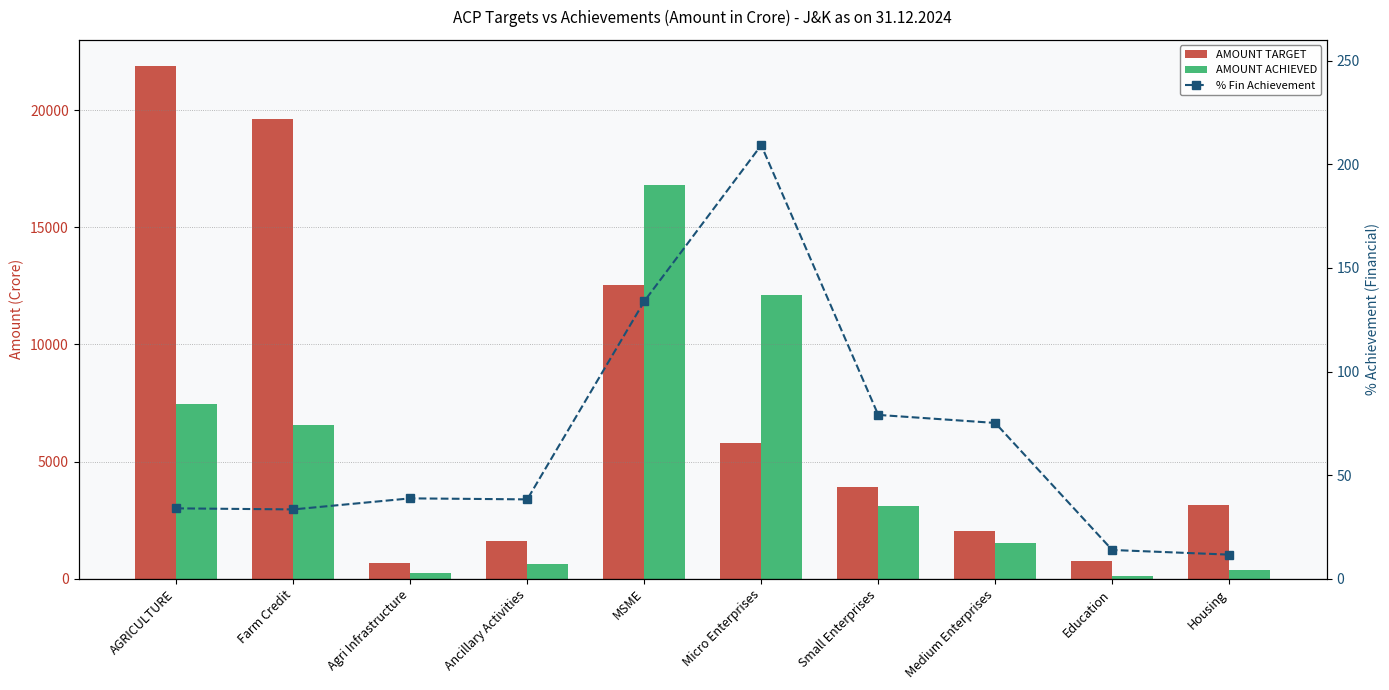

At which category is the sum across all series the highest?

MSME